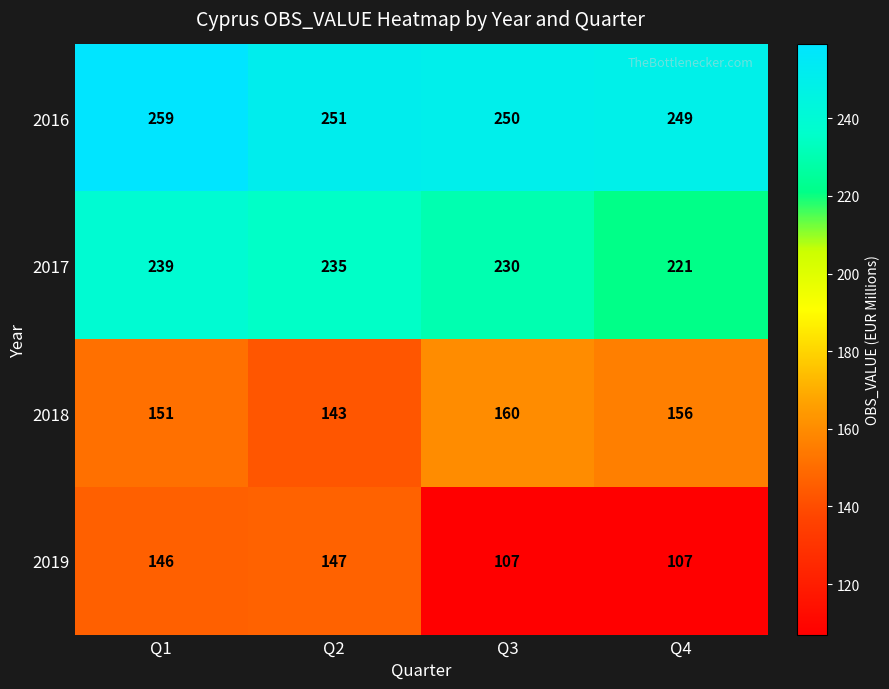

List the series in order of their peak value, lowest first.

2019, 2018, 2017, 2016